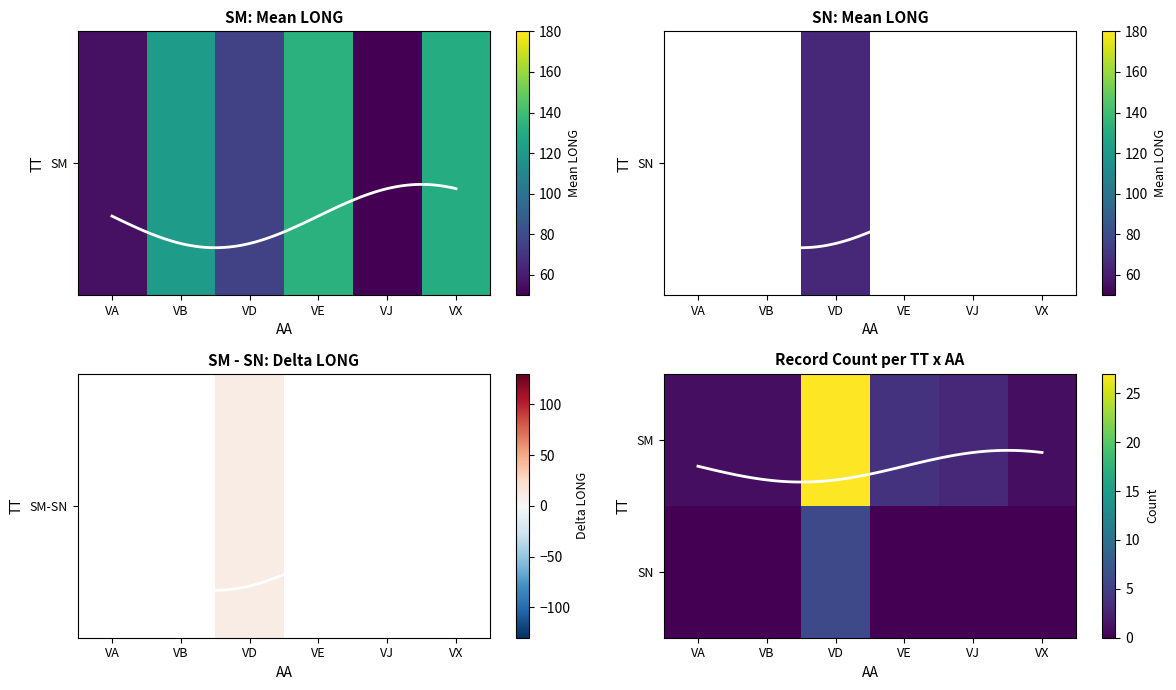

At which category is the sum across all series the highest?

VE